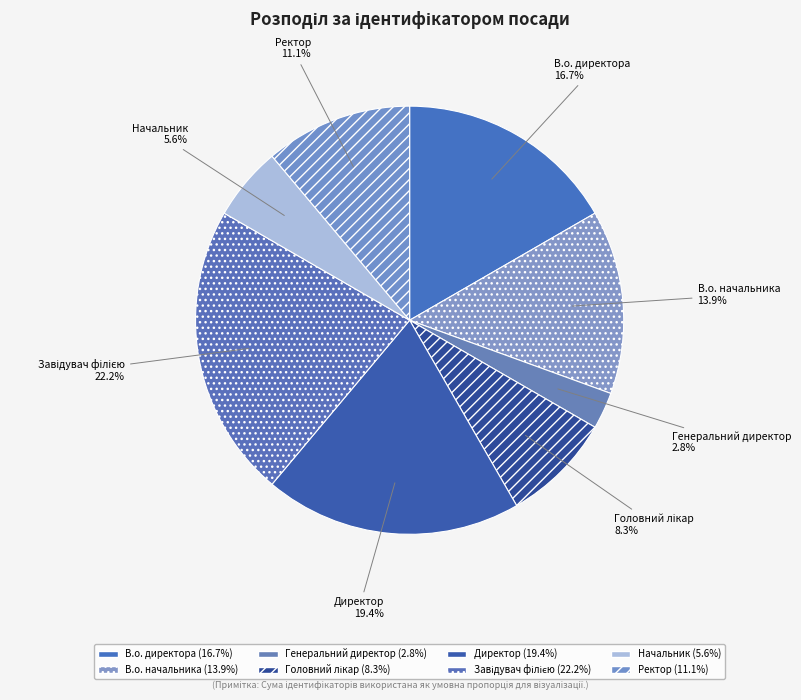

Combined, what portion of the pie is Ректор and Начальник?

16.7%